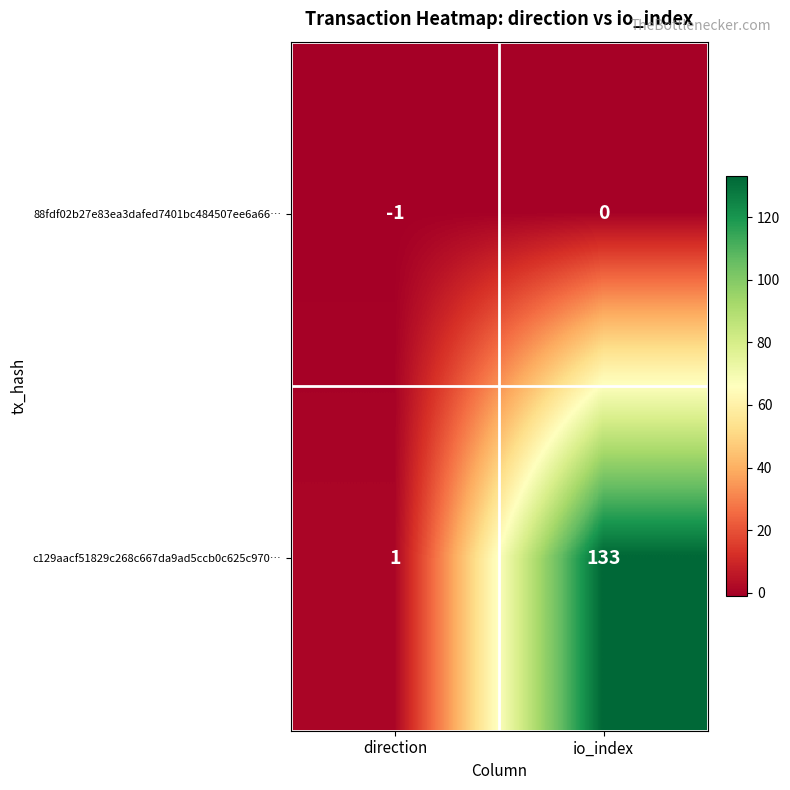

Reading left to right, transcribe all the data shown in this chart.

88fdf02b27e83ea3dafed7401bc484507ee6a66…: direction=-1	io_index=0
c129aacf51829c268c667da9ad5ccb0c625c970…: direction=1	io_index=133